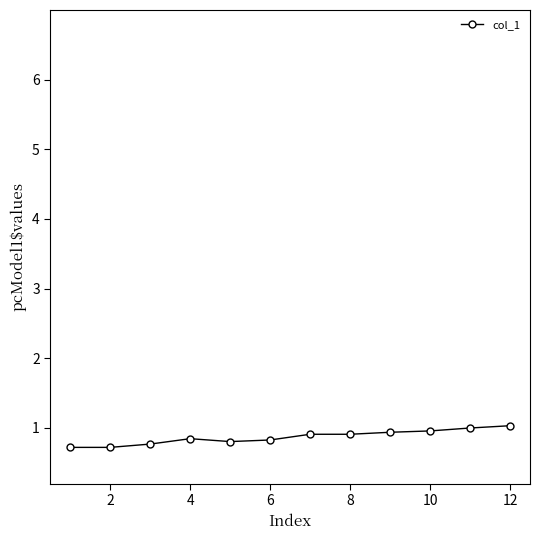

What is the minimum value shown in the chart?

0.7